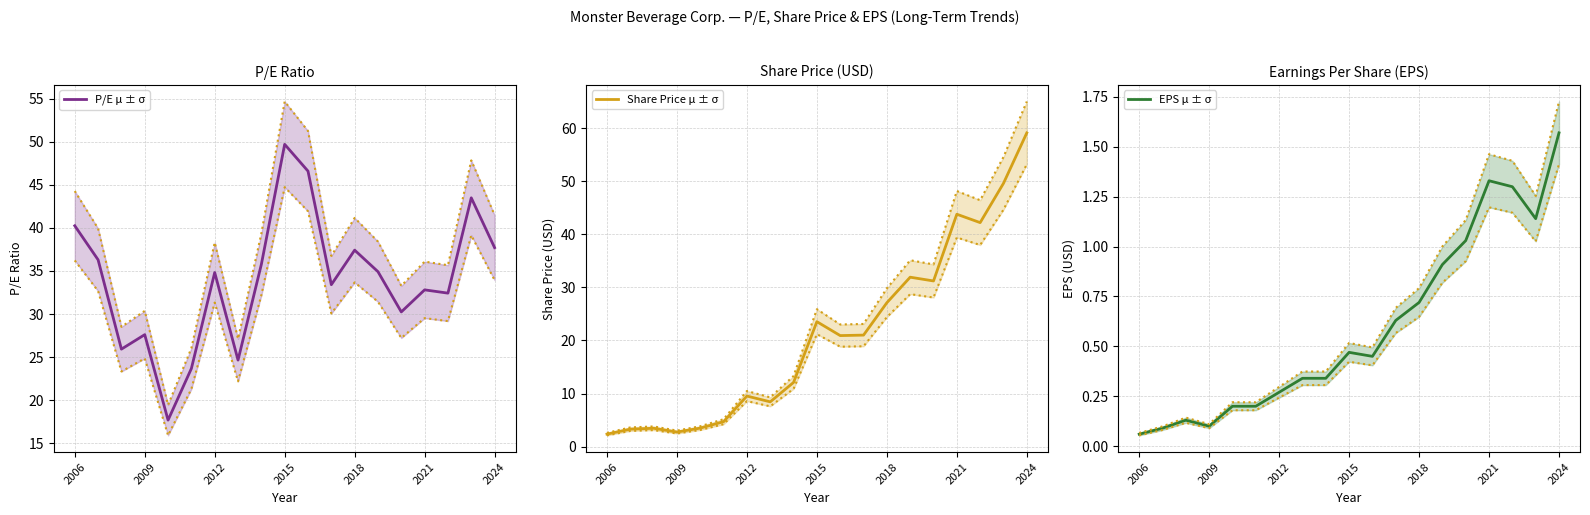

What is the maximum value for Share Price?

65.0